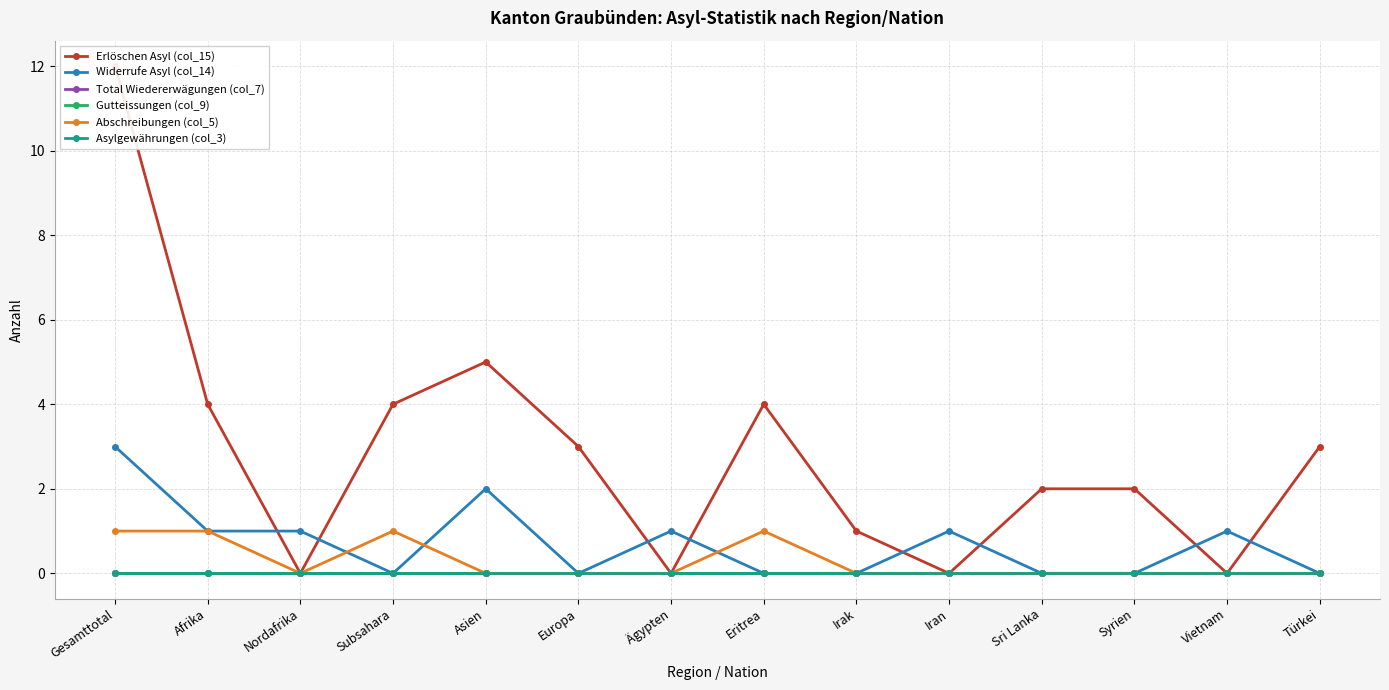

What is the spread (max minus min) of values at Vietnam?

1